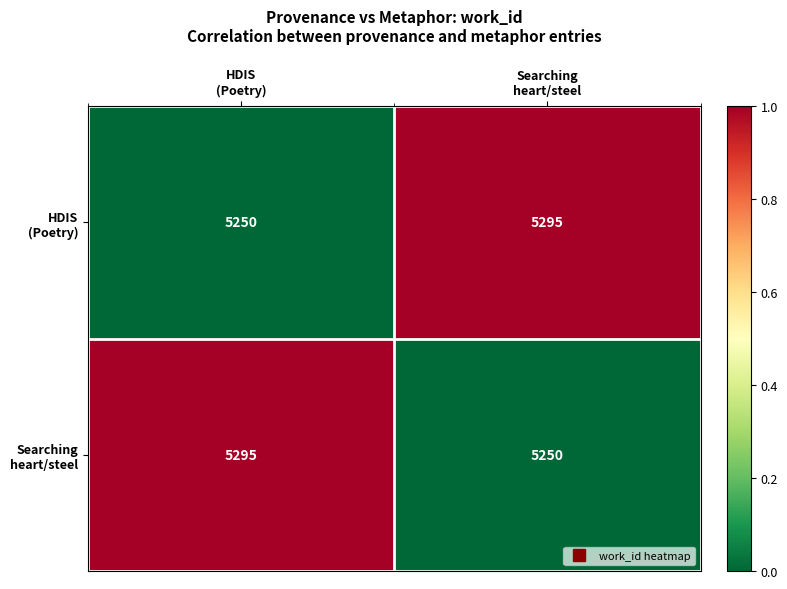

What is the smallest value displayed?

5250